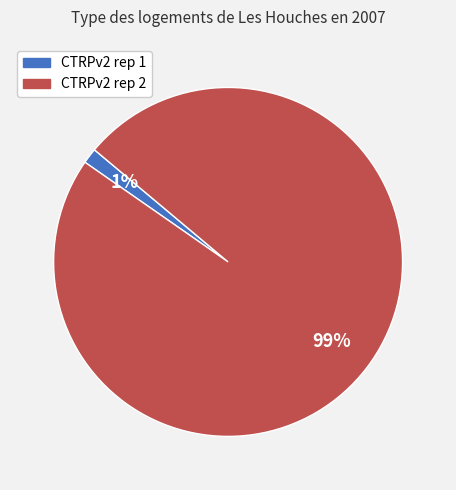

Do CTRPv2 rep 2 and CTRPv2 rep 1 together represent more than half of the pie?

Yes